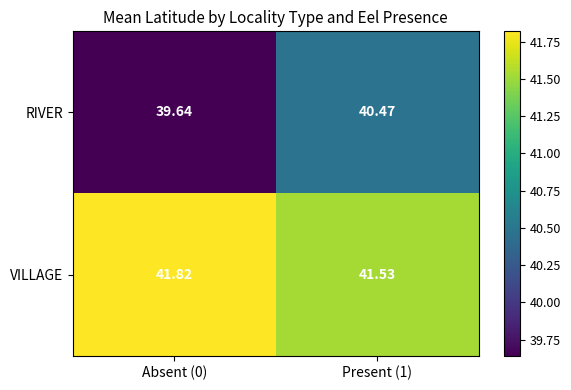

List the series in order of their overall mean, highest first.

VILLAGE, RIVER